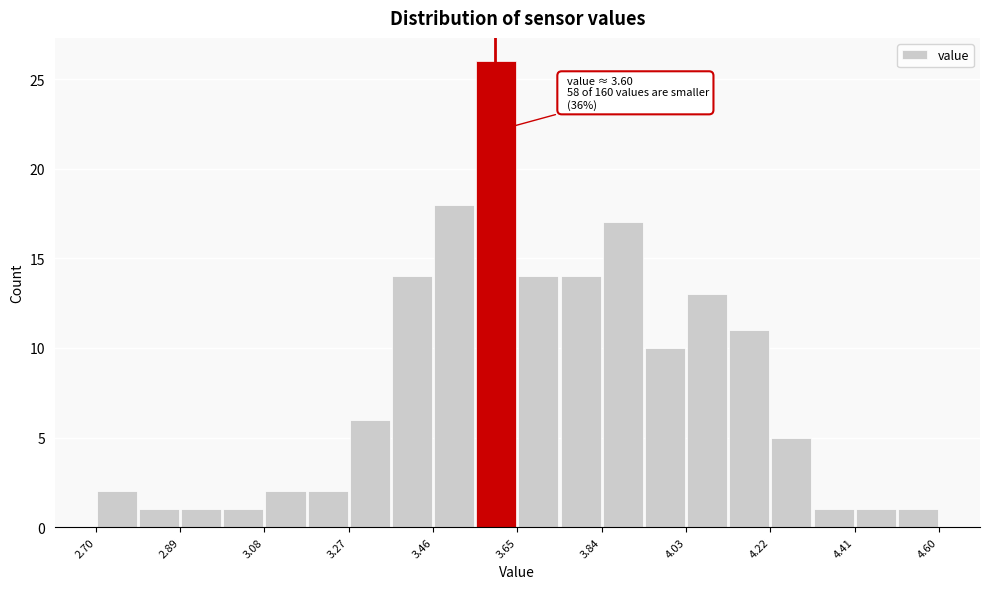

Which range on the x-axis has the tallest bar?

3.555 to 3.650